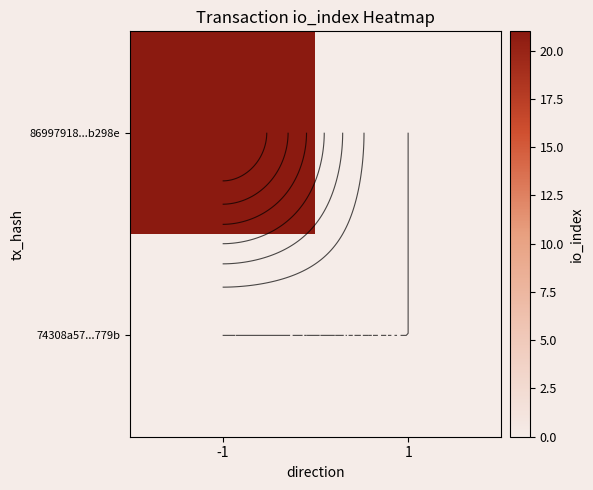

Which has a higher value, -1 or 1?

-1